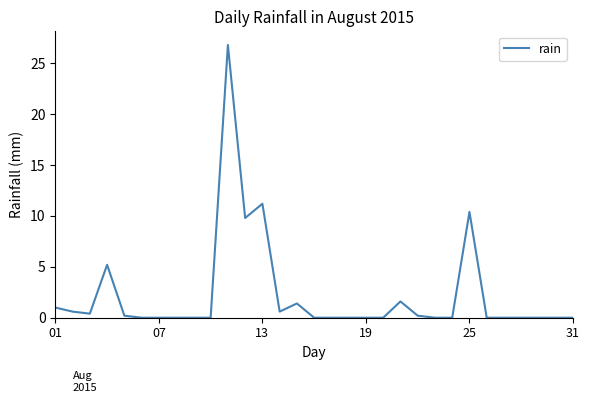

What is the difference between the maximum and minimum values?

26.8